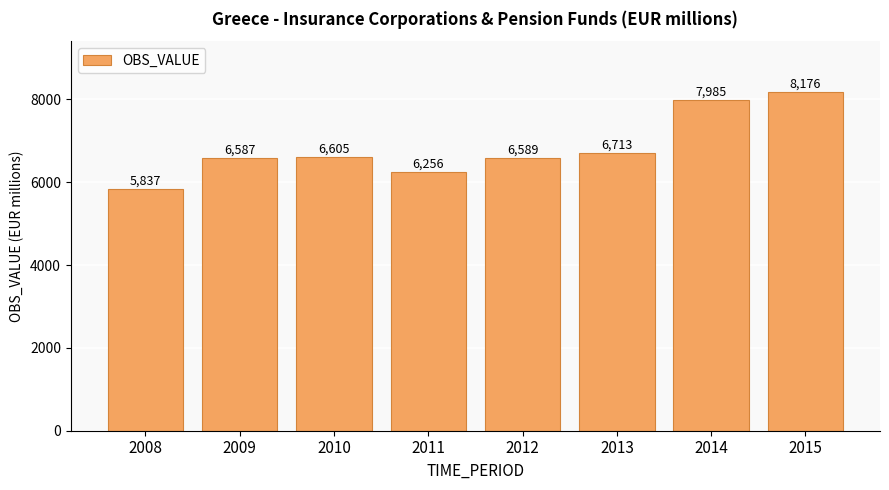

What is the greatest value displayed?

8176